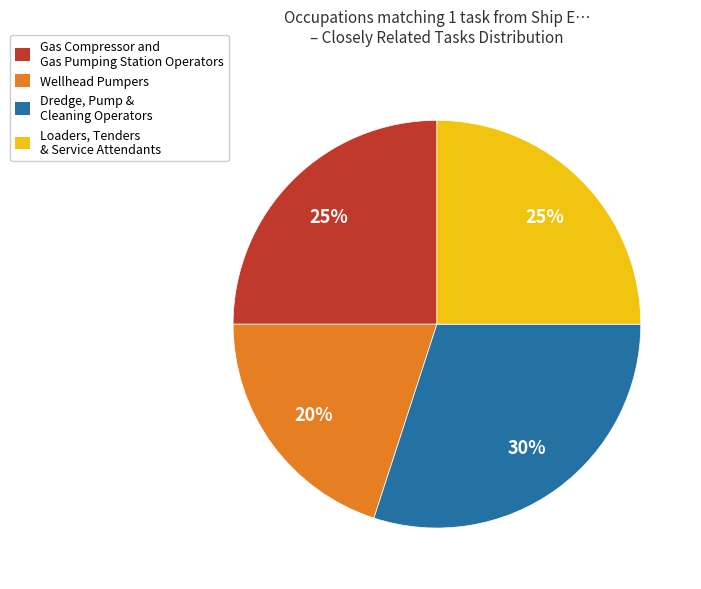

To the nearest percent, what is the difference between the largest and smallest slice percentages?

10%